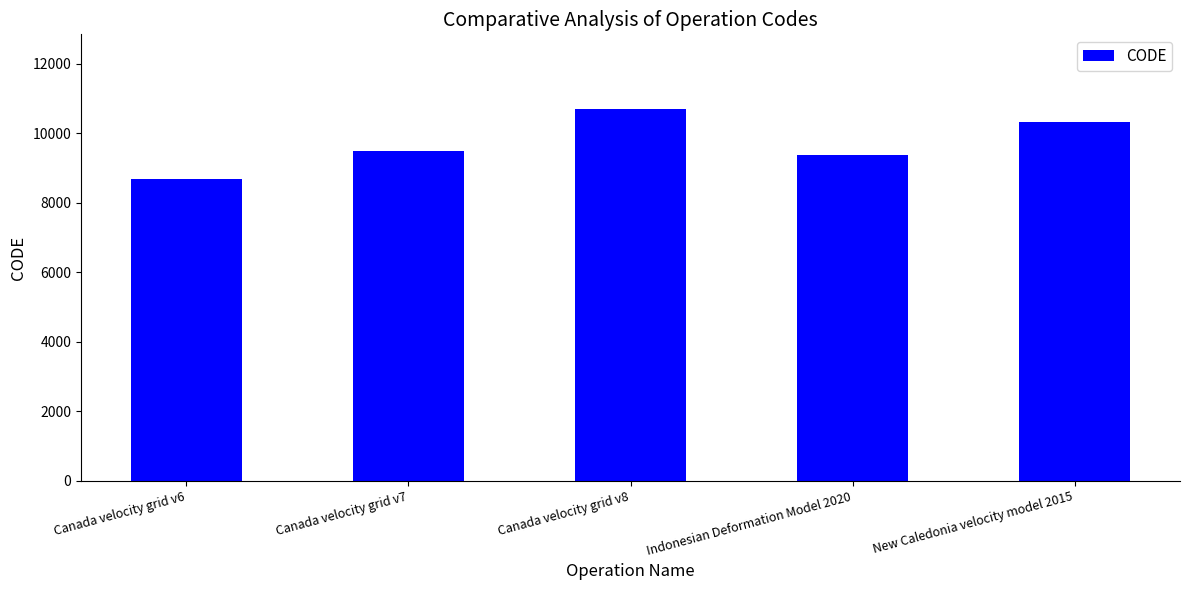

The chart shows a value of 9375 at Indonesian Deformation Model 2020. True or false?

True